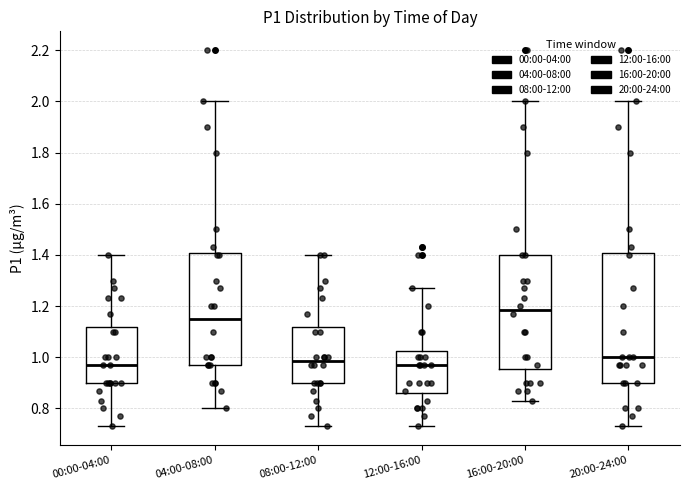

Comparing the boxes themselves (not the whiskers), which one is the tallest?

20:00-24:00